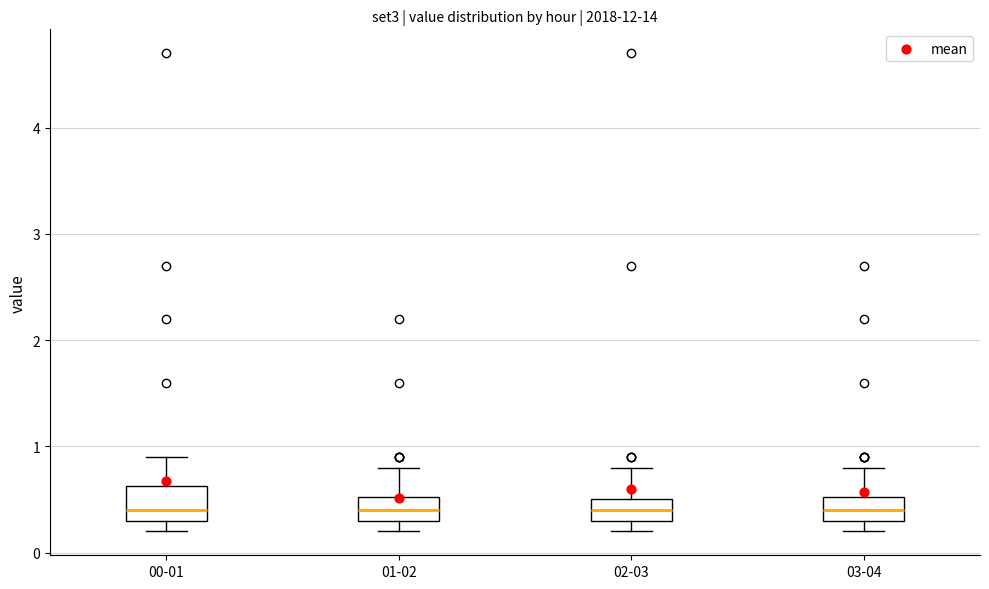

Where does the median line of the box for 01-02 sit on the y-axis? The values are not printed on the chart, so give them approximately, as read against the axis.

0.4